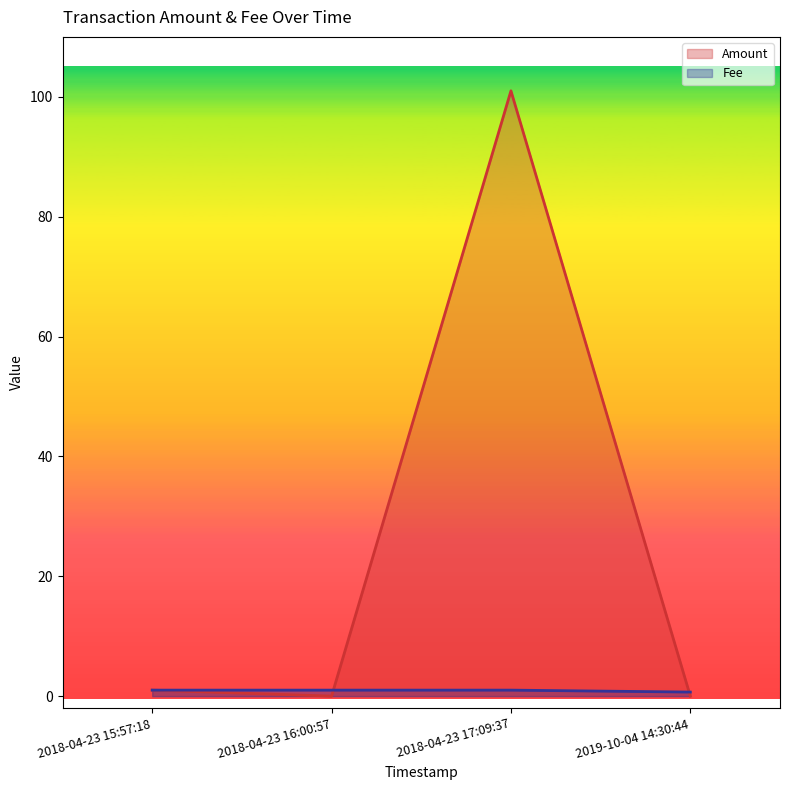

What is the label of the 4th point from the left?

2019-10-04 14:30:44